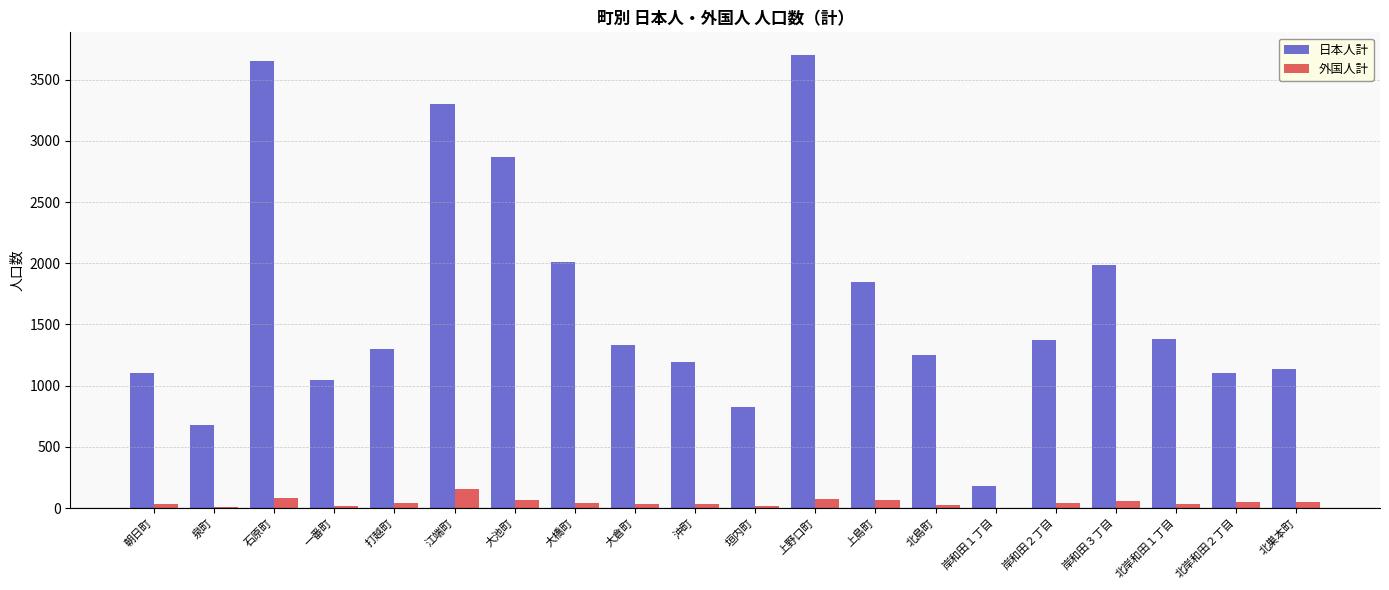

Is it true that 日本人計 equals 828 at 垣内町?

True